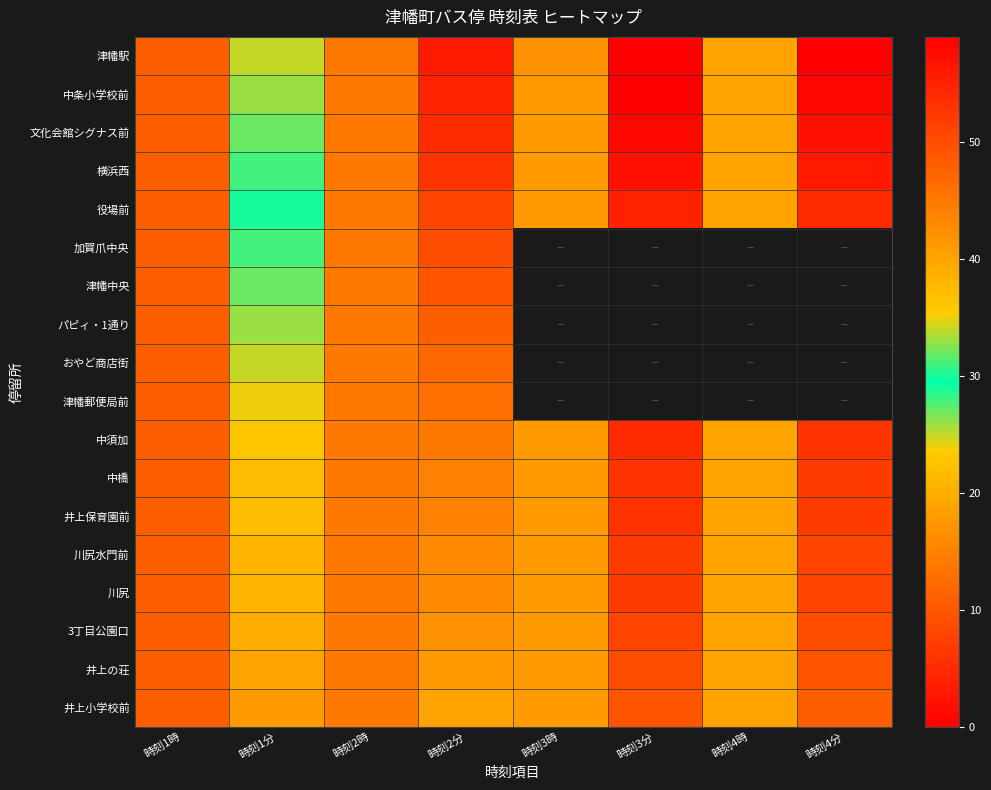

Between 時刻4時 and 時刻1分, which is larger?

時刻1分